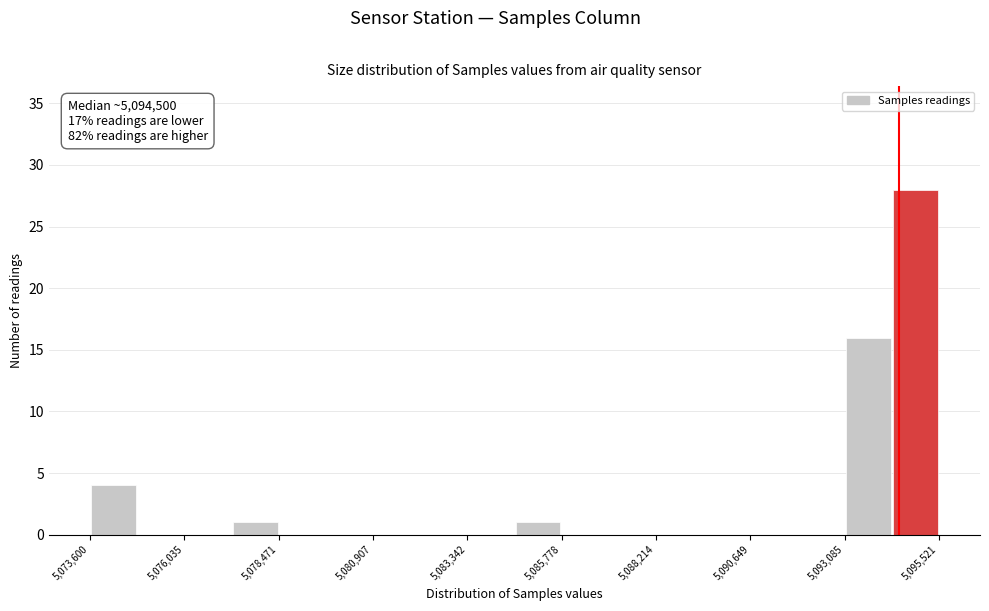

Read against the x-axis, roughly where is the centre of the tallest bar?

5095000